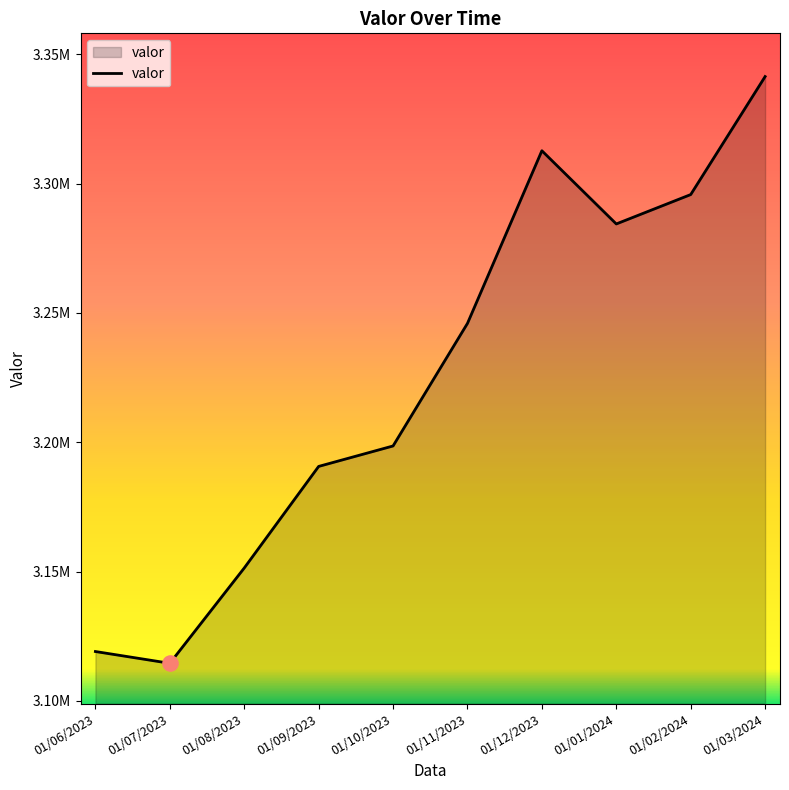

What is the ratio of the value at 01/11/2023 to the value at 01/10/2023?

1.0